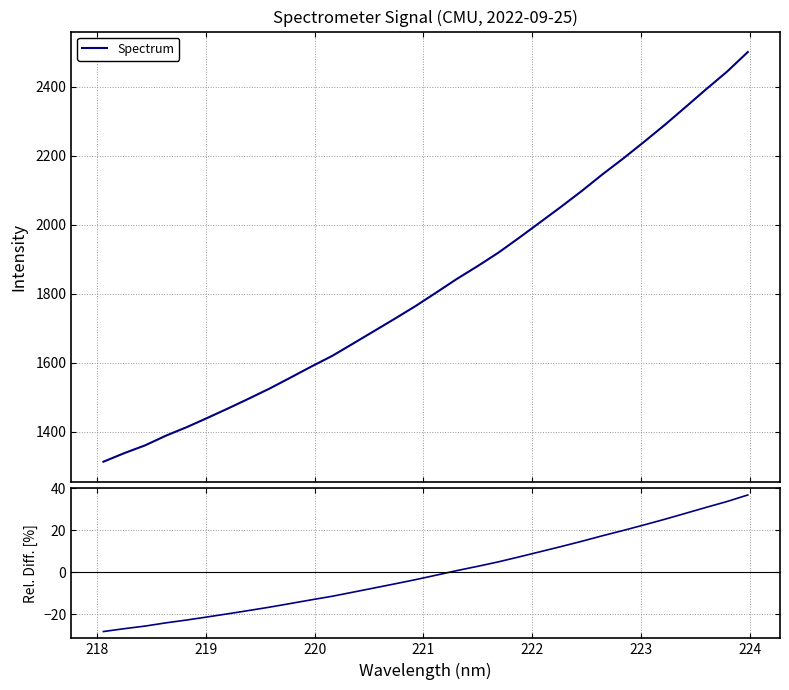

True or false: Rel. Diff. and Spectrum intersect in this chart.

False